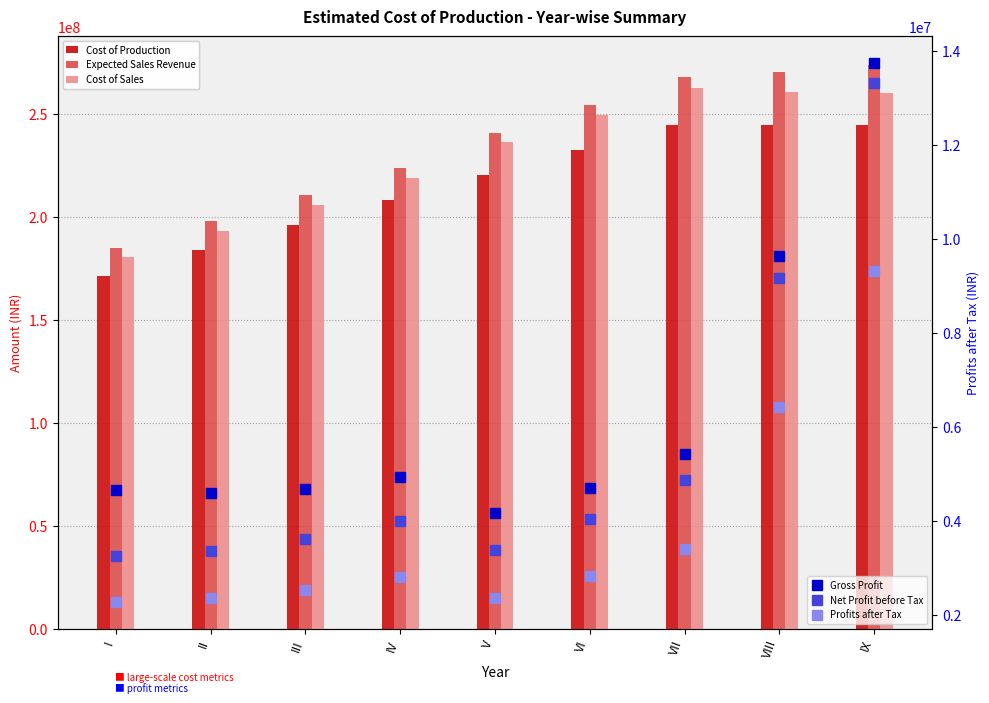

What is the minimum value for Gross Profit?

4161904.7